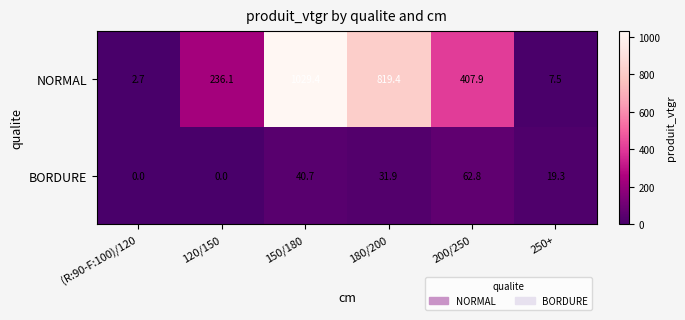

Rank the series by their maximum value, from highest to lowest.

NORMAL, BORDURE